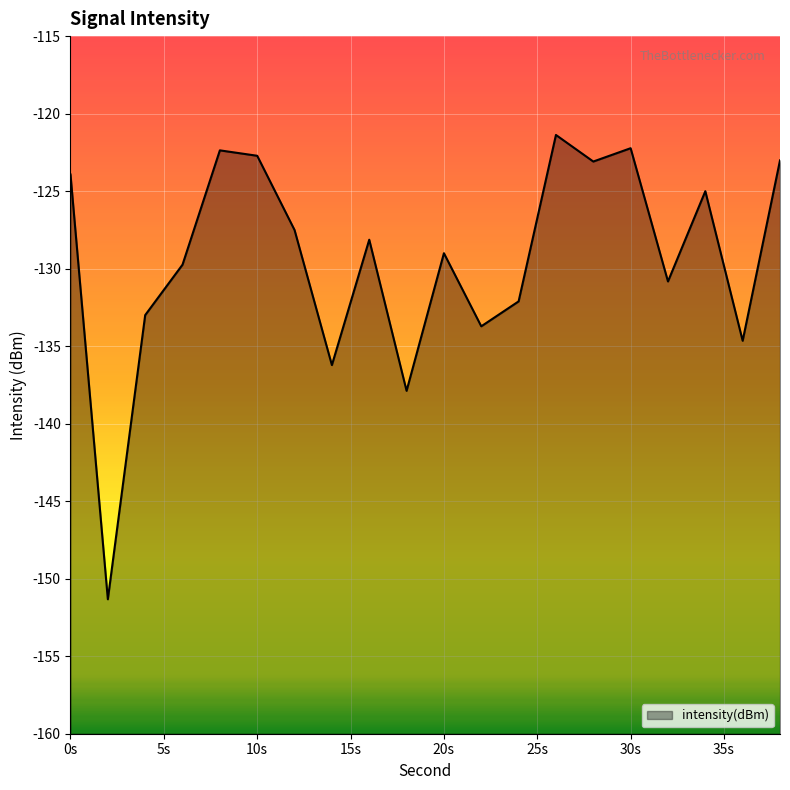

Reading right to left, what are all the values shown in this chart?

-123.0	-134.7	-125.0	-130.8	-122.2	-123.1	-121.4	-132.1	-133.7	-129.0	-137.9	-128.1	-136.2	-127.5	-122.7	-122.4	-129.7	-133.0	-151.3	-123.9